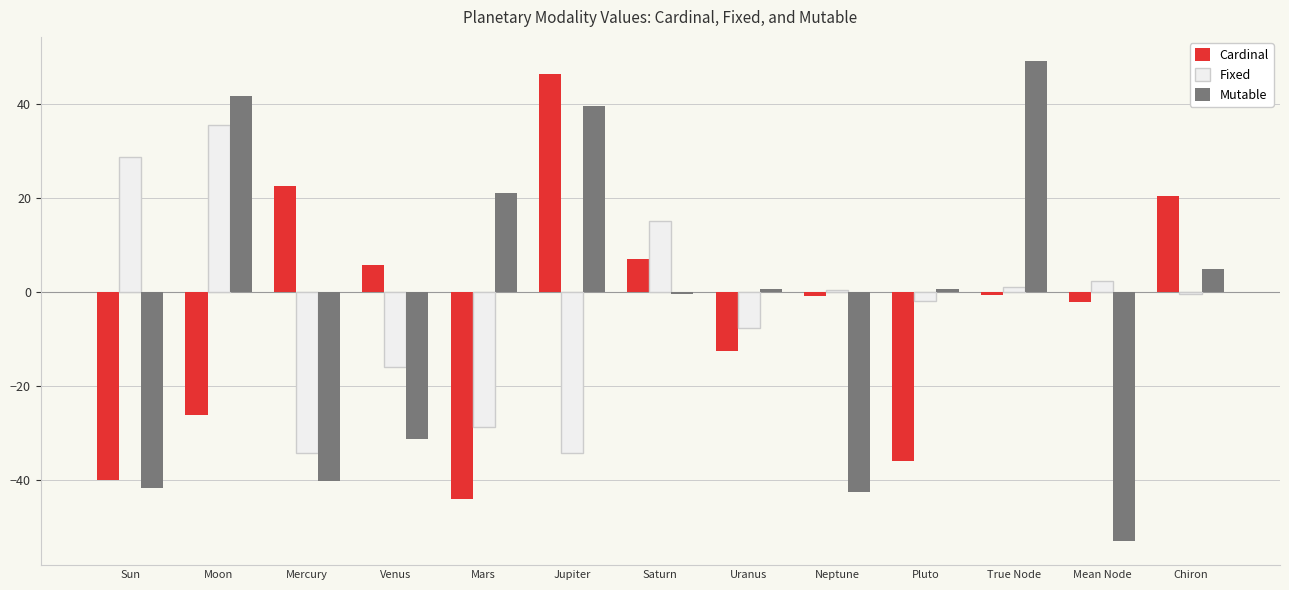

What position from the right is Mars?

9